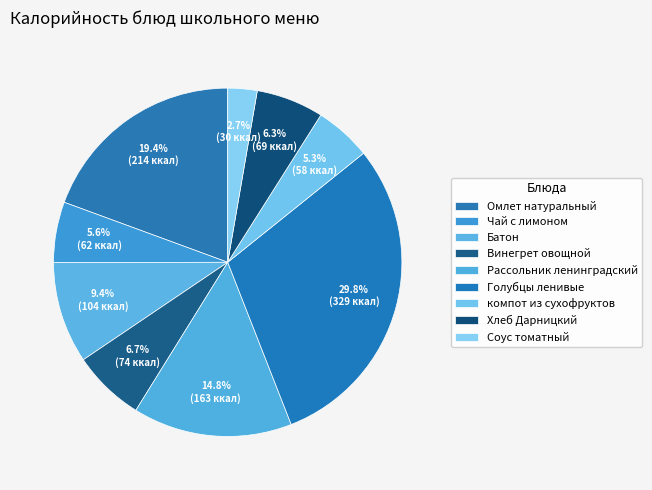

What portion of the pie excludes Голубцы ленивые?

70.2%